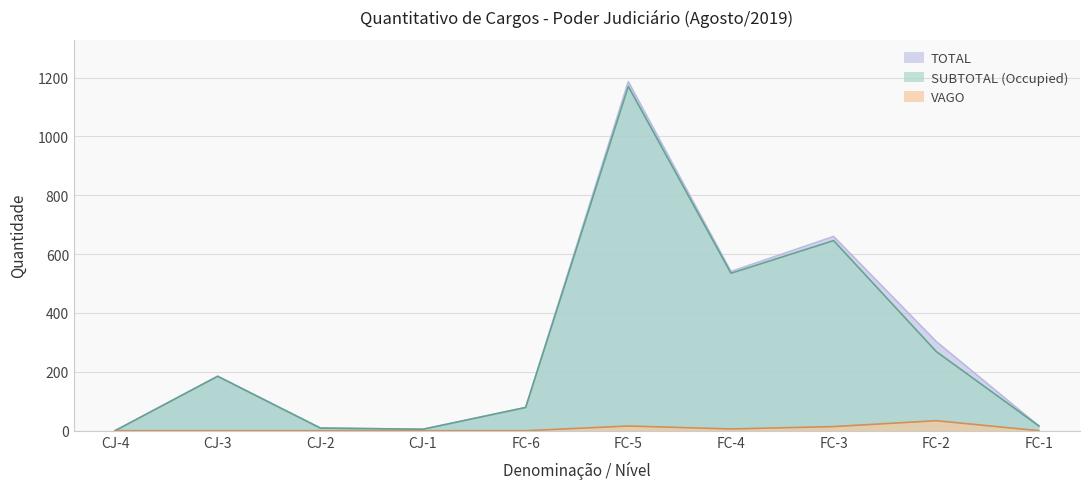

Where is SUBTOTAL (Occupied) nearest to the value 585?

FC-4